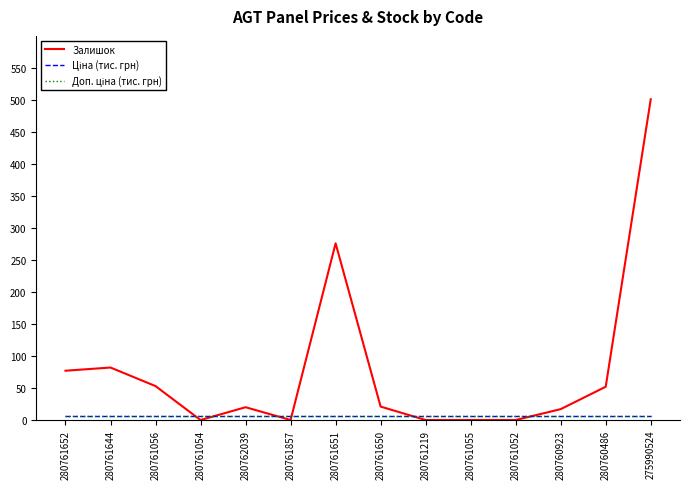

Does the chart display data point markers on the line(s)?

No